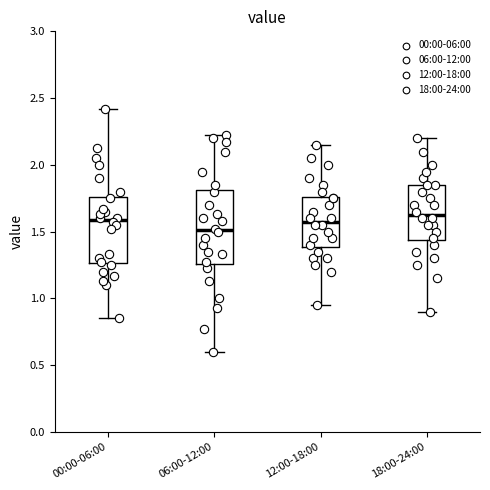

Which box has the lowest median line?

06:00-12:00